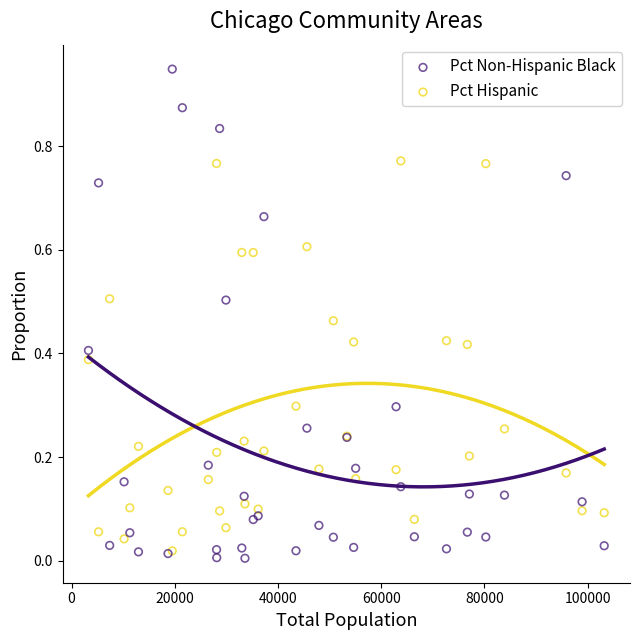

What are all the series names shown in the legend?

Pct Non-Hispanic Black, Pct Hispanic